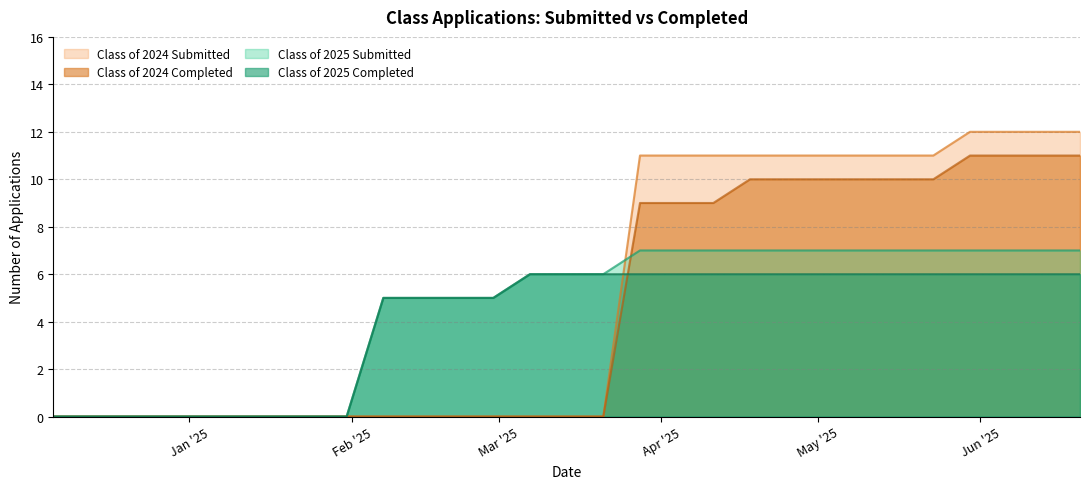

True or false: Class of 2024 Submitted has a value of 6 at 01/24/2025.

False